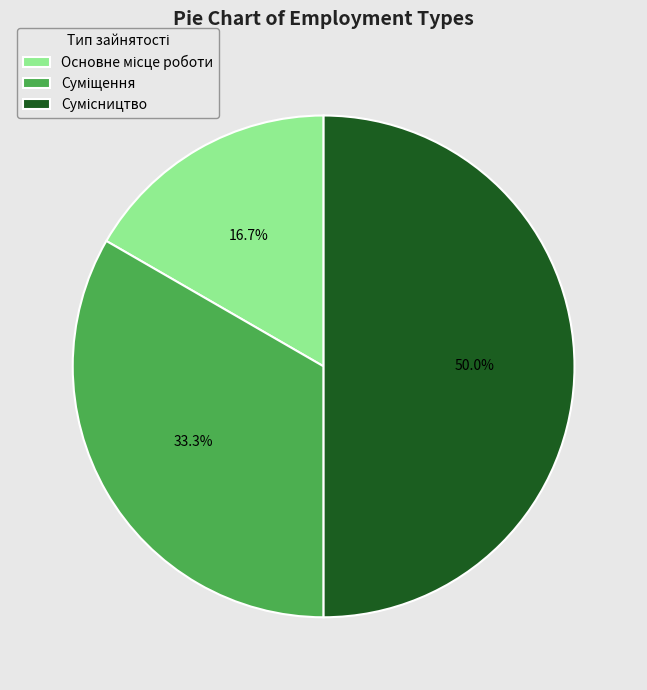

Does Сумісництво account for over 50% of the chart?

No